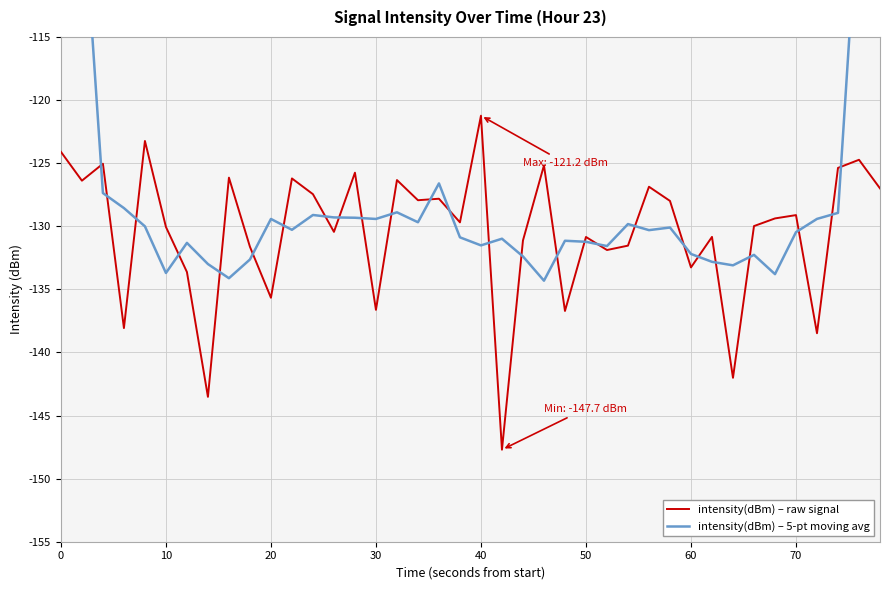

How many series are shown in this chart?

2